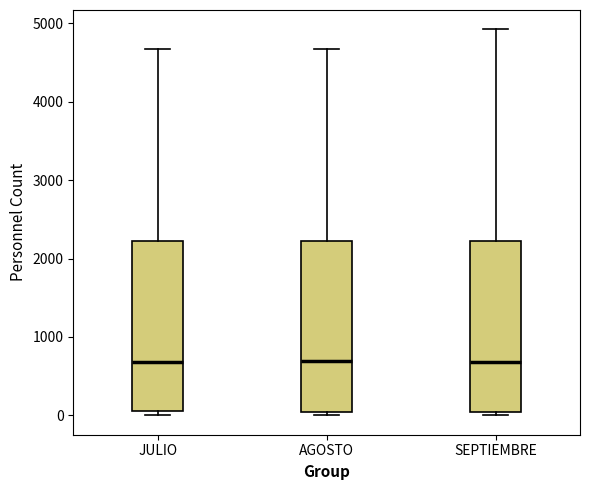

Reading left to right, transcribe this box plot: for each box, give where its median line is, the range the box spans, and where its two whiskers end, as read against the y-axis. The values are not printed on the chart, so give them approximately, as read against the axis.

JULIO: median 700, box 100 to 2200, whiskers 0 to 4700
AGOSTO: median 700, box 0 to 2200, whiskers 0 (just below the box's lower edge) to 4700
SEPTIEMBRE: median 700, box 0 to 2200, whiskers 0 (just below the box's lower edge) to 4900